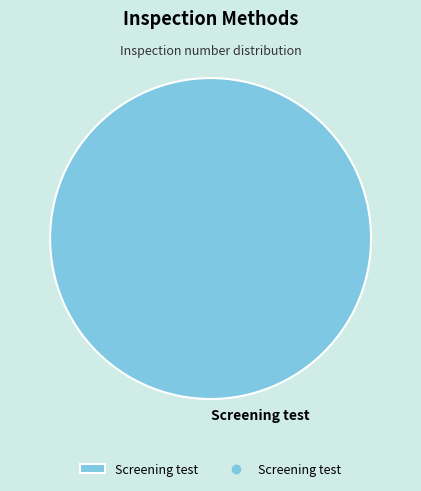

Rank the categories by value from highest to lowest.

Screening test